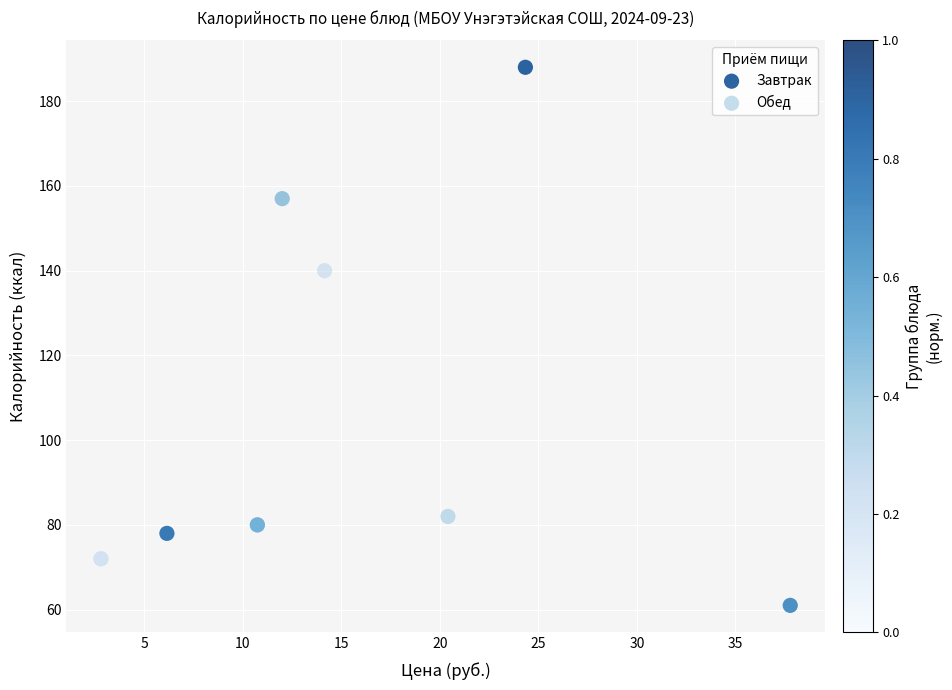

Which series has the widest spread of Y values?

Завтрак